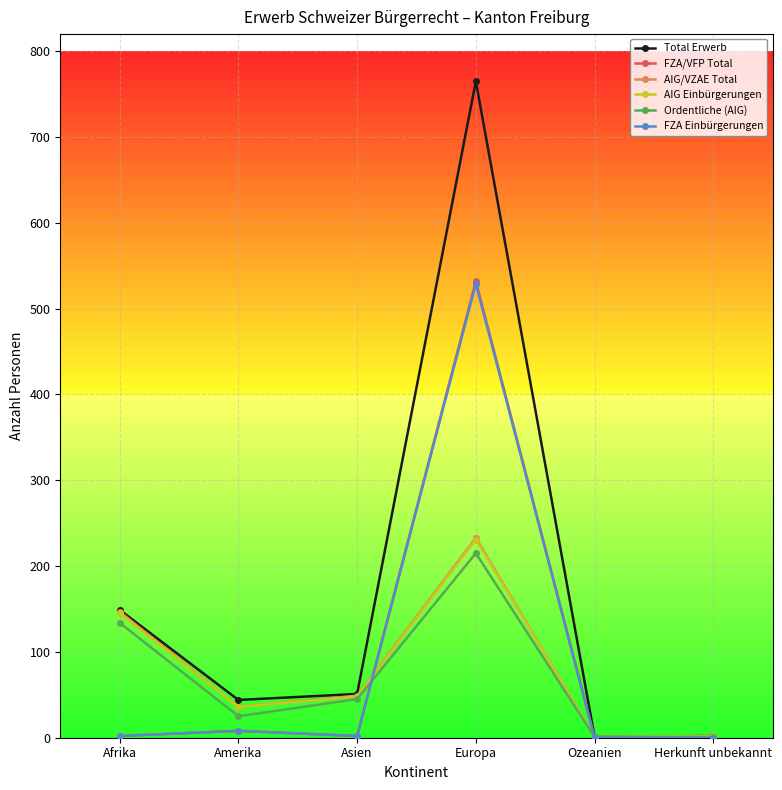

What is the label of the 3rd point from the right?

Europa